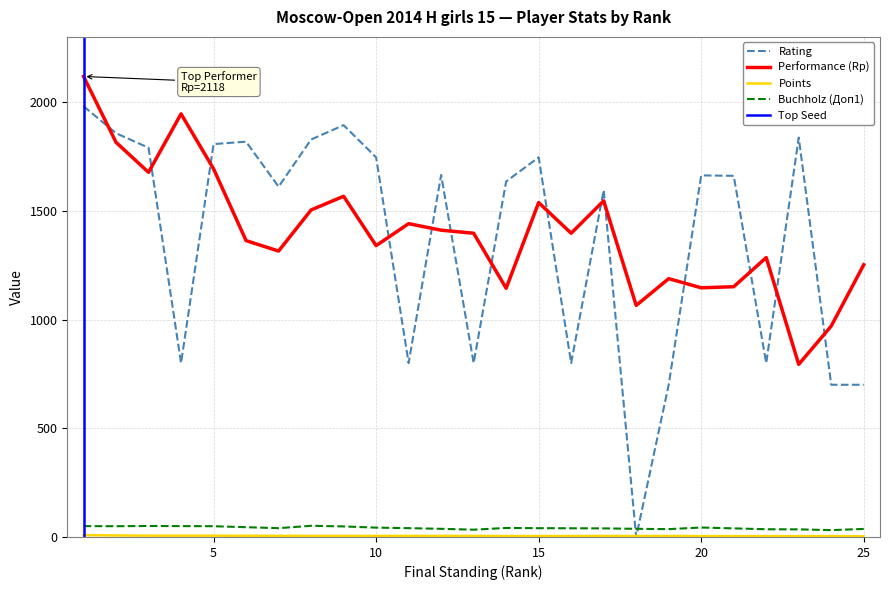

What is the average value of the Rating series?

1369.4